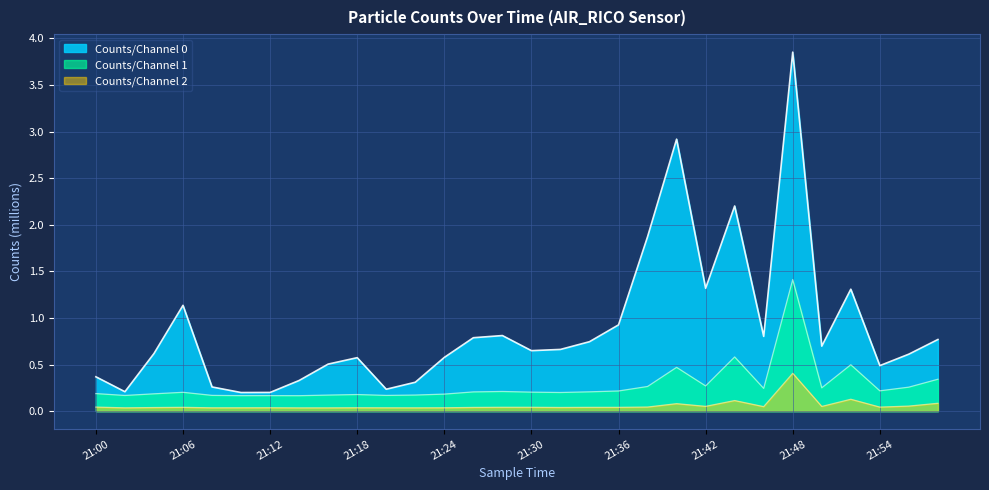

True or false: Counts/Channel 0 and Counts/Channel 2 cross at least once.

False